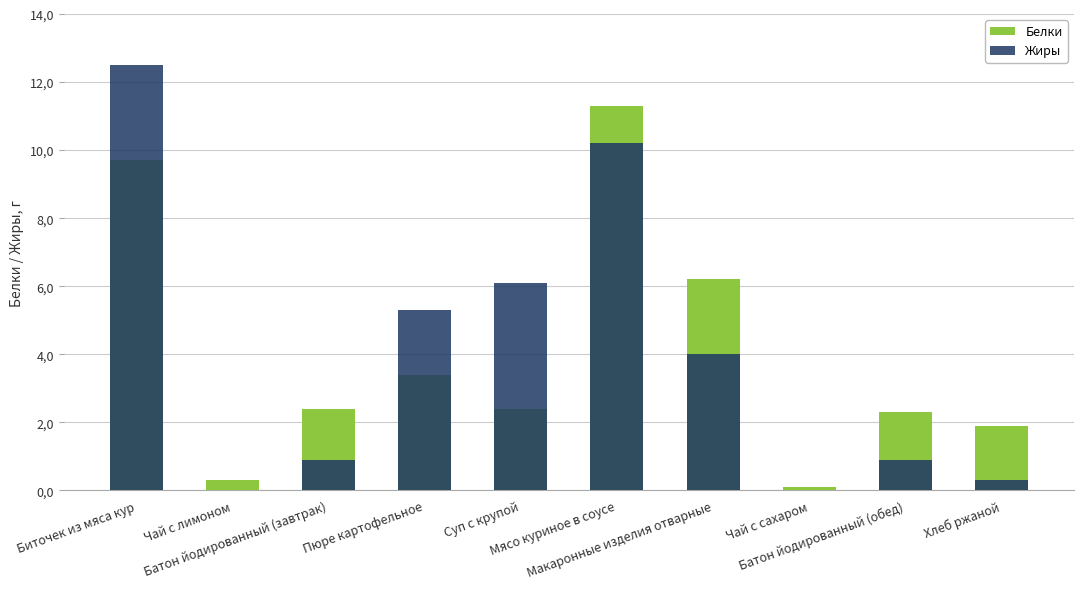

Does the chart contain stacked bars?

No